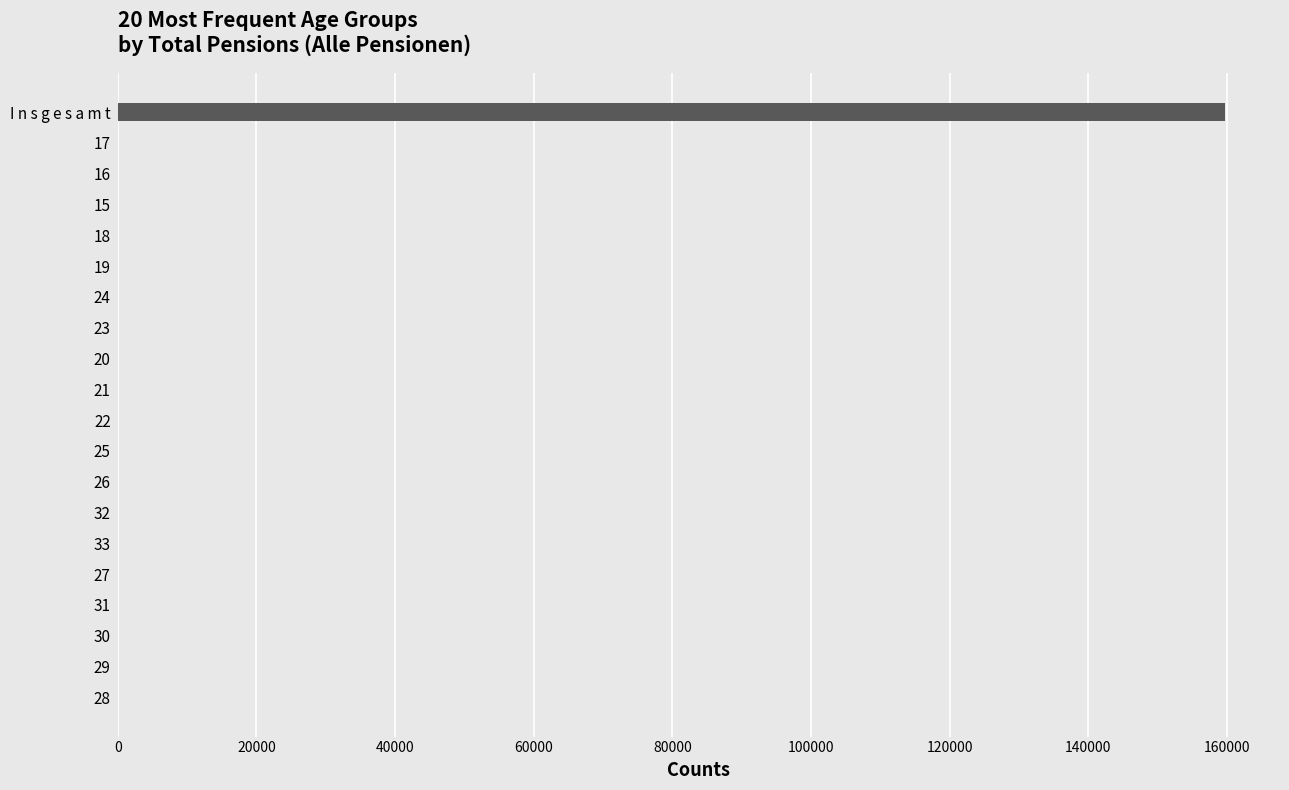

What is the maximum value shown in the chart?

159685